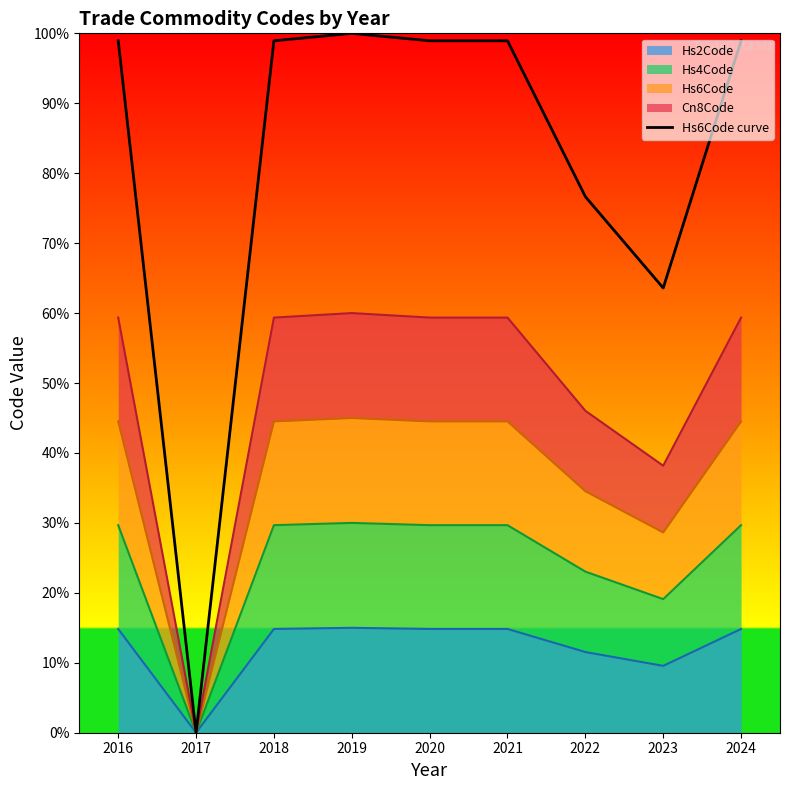

Read the value at 2018.

98.9